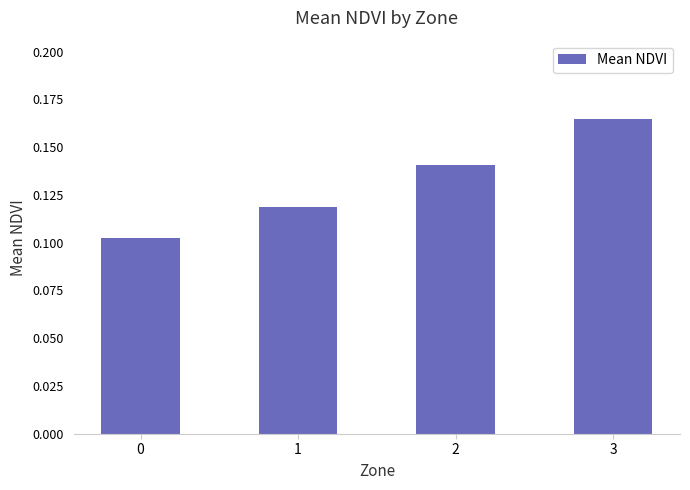

Rank the categories by value from lowest to highest.

0, 1, 2, 3